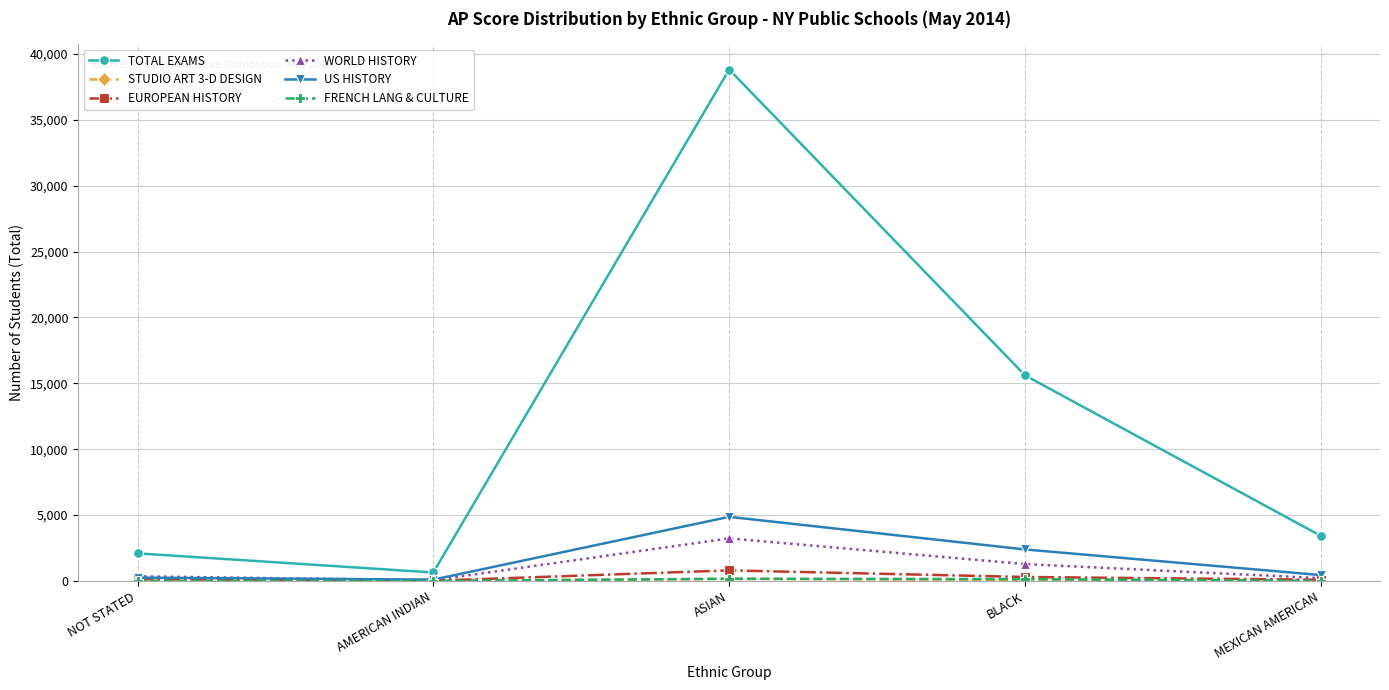

At which category is the sum across all series the highest?

ASIAN